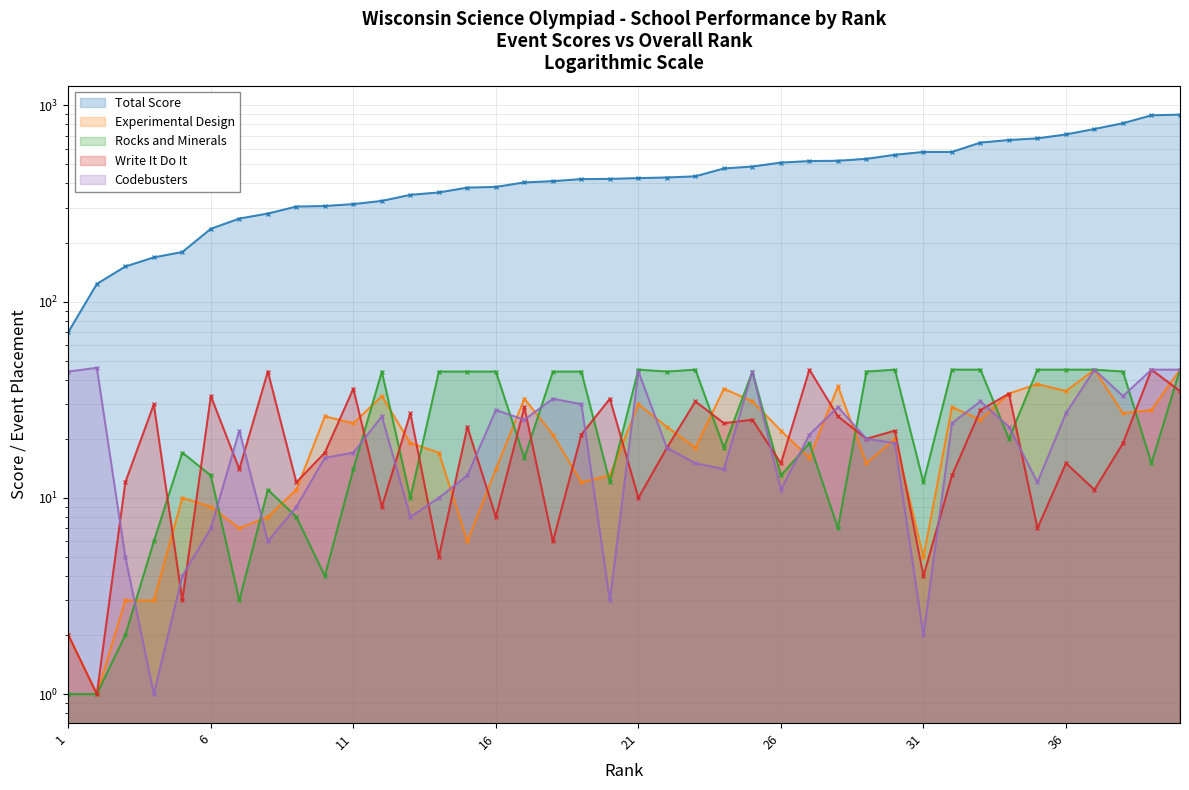

What is the total value across all series at 28?

621